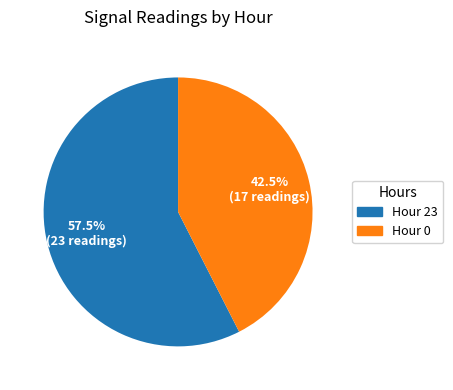

Combined, what portion of the pie is Hour 0 and Hour 23?

100.0%